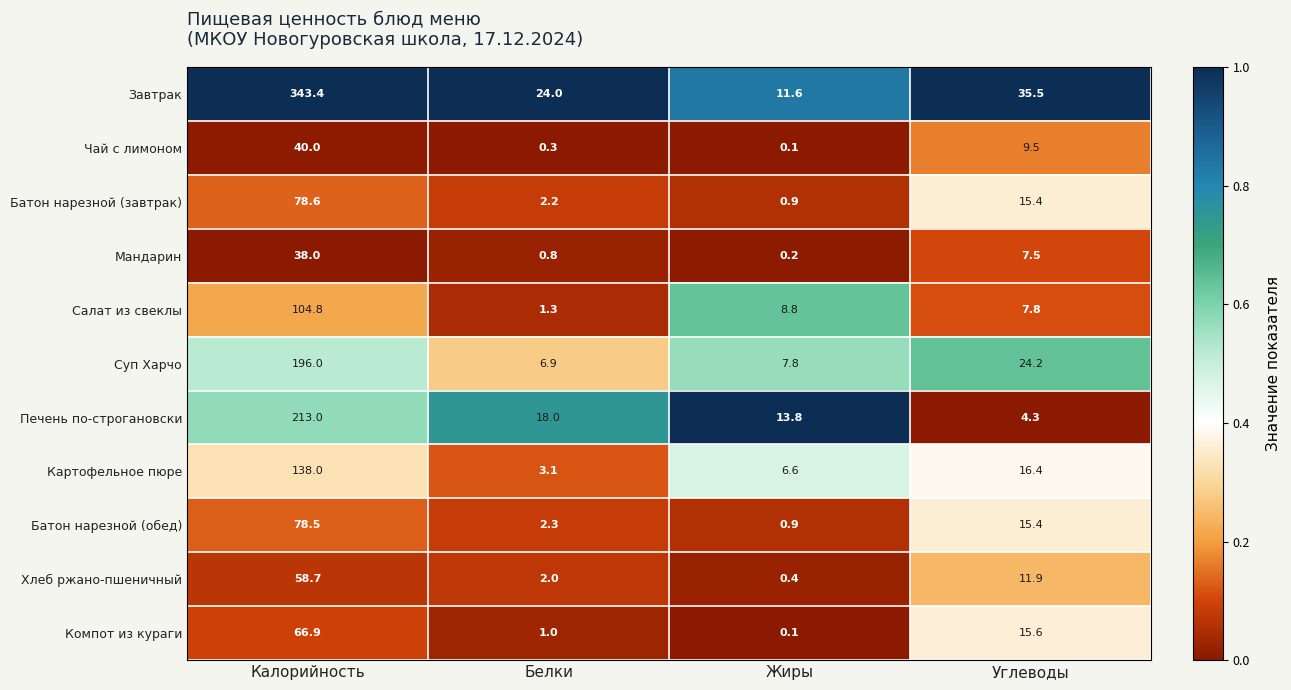

The value of Чай с лимоном at Жиры is 0.1. True or false?

True